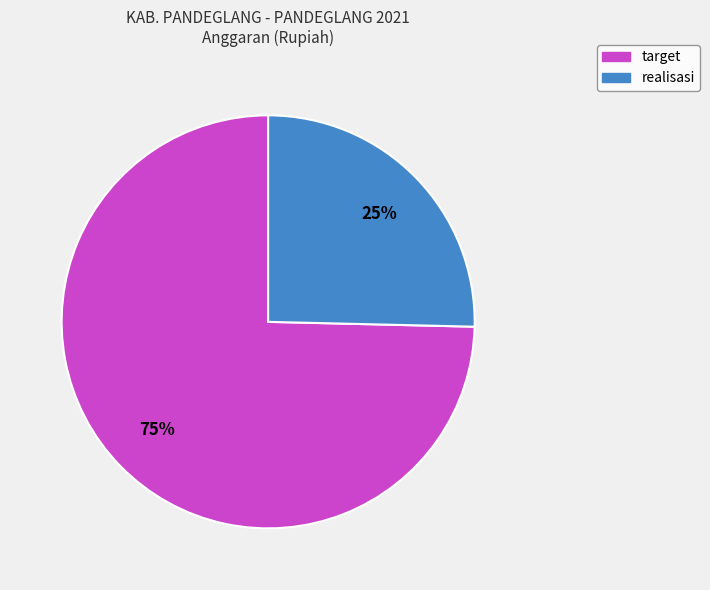

True or false: realisasi accounts for 18% of the total.

False